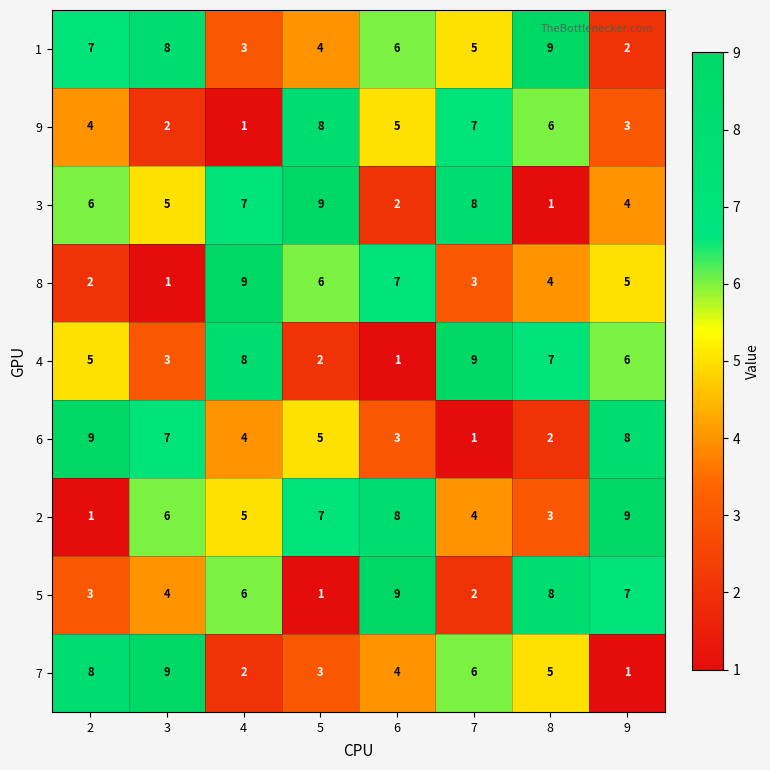

What is the difference between the highest and lowest values at 7?

8